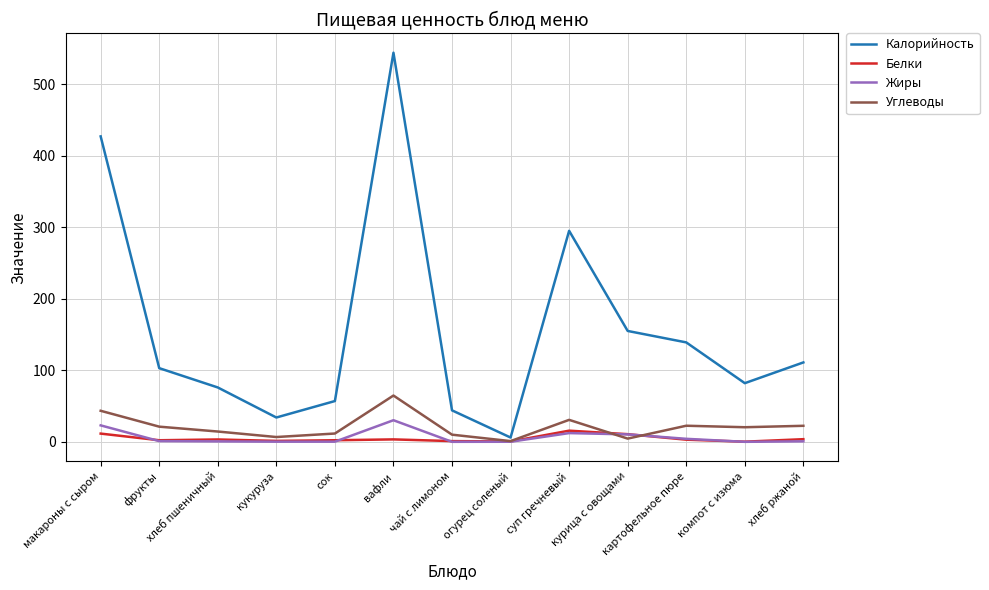

True or false: Калорийность and Белки intersect in this chart.

False